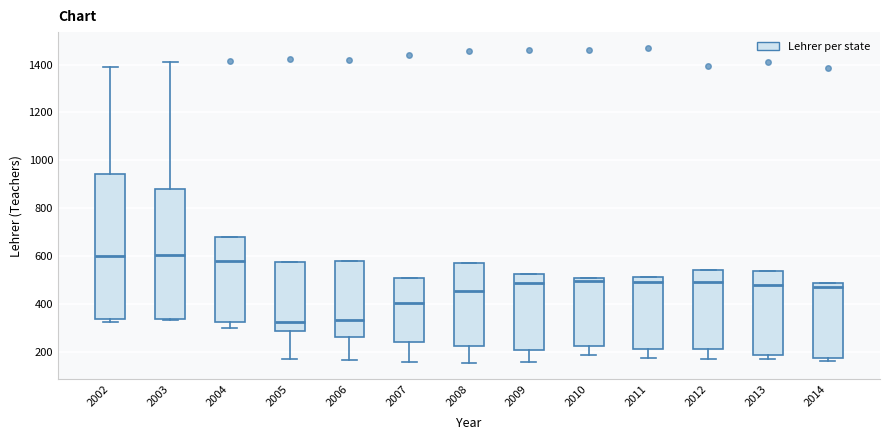

Which box is the tallest, from its lower edge to its upper edge?

2002